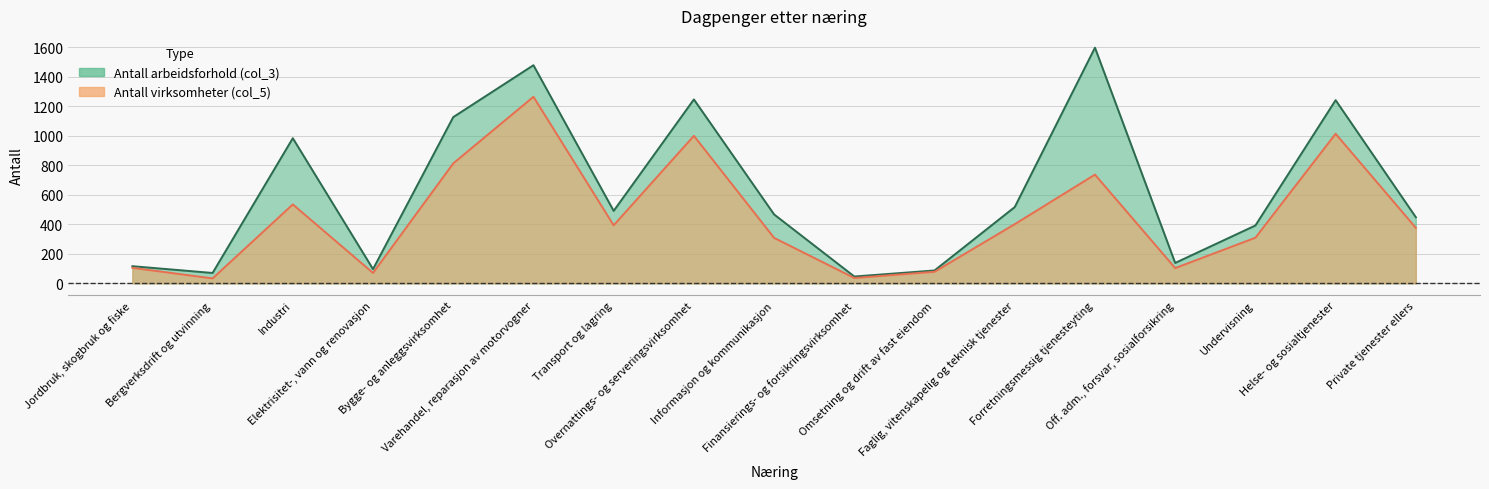

Does the chart display data point markers on the line(s)?

No